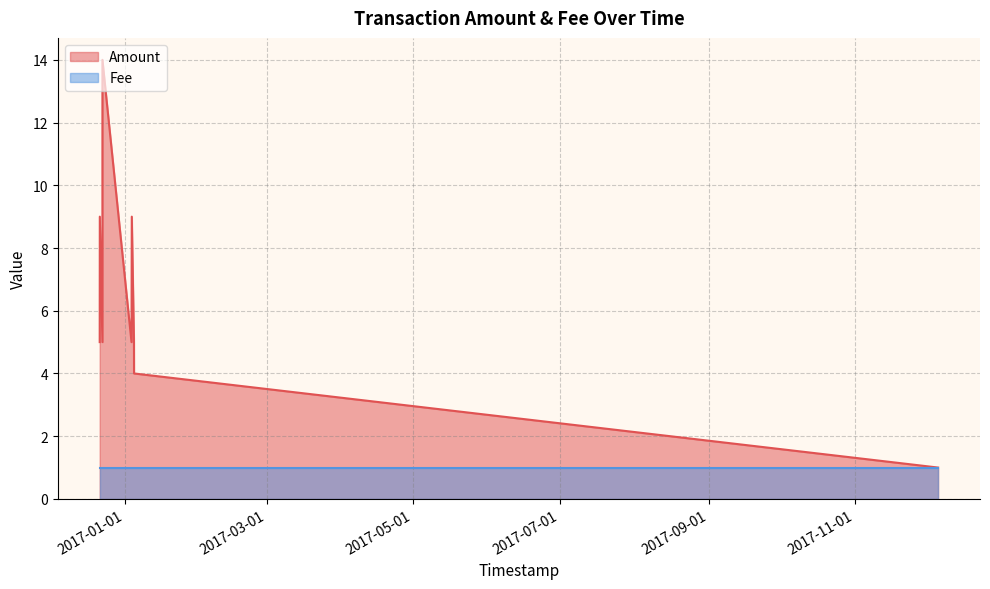

How many lines are shown in the chart?

2